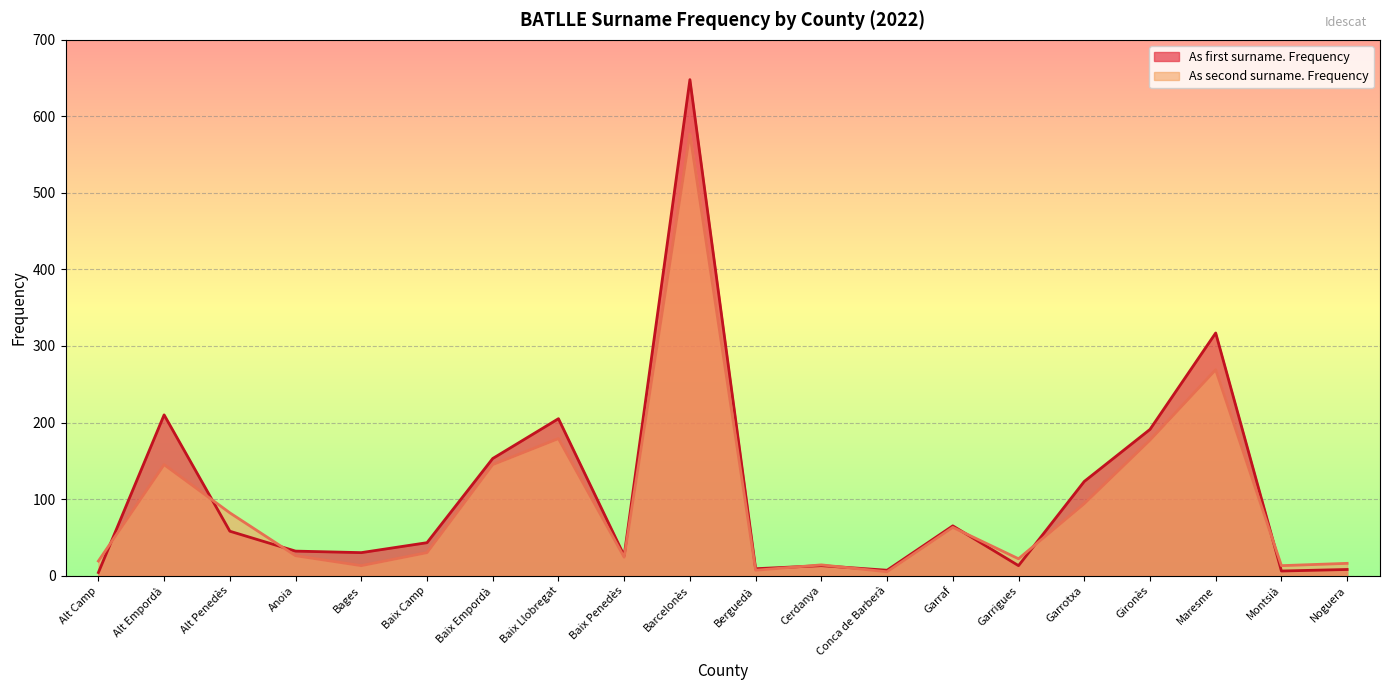

What is the spread (max minus min) of values at Baix Camp?

13